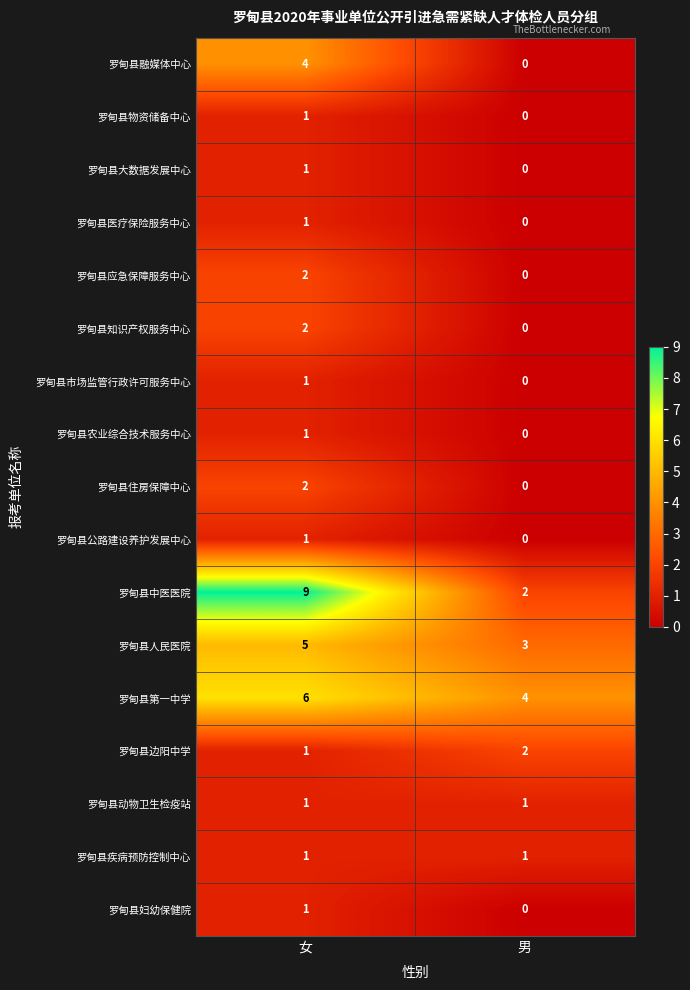

List the labels in order of 罗甸县物资储备中心 value, smallest first.

男, 女